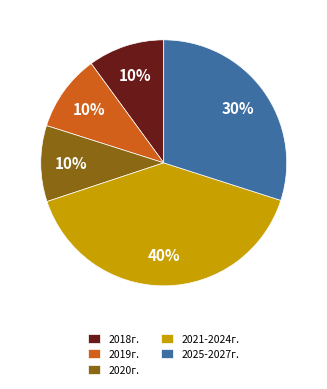

What is the ratio of the value at 2018г. to the value at 2025-2027г.?

0.3